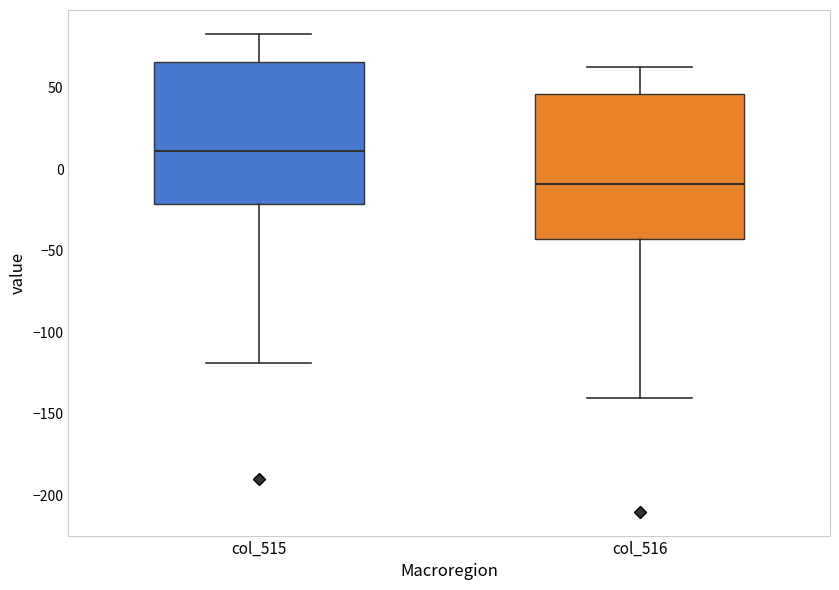

Reading left to right, read every box against the y-axis: the position of its median line, the range the box covers, and the ends of its whiskers. The values are not printed on the chart, so give them approximately, as read against the axis.

col_515: median 10, box -20 to 65, whiskers -120 to 85
col_516: median -10, box -40 to 45, whiskers -140 to 65